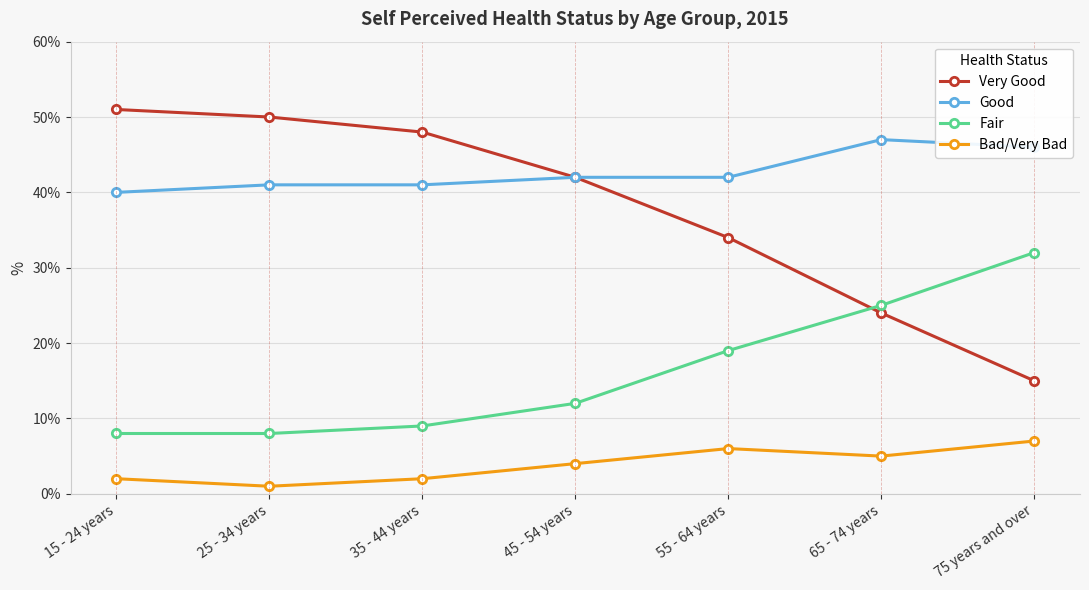

What is the label of the 2nd point from the left?

25 - 34 years